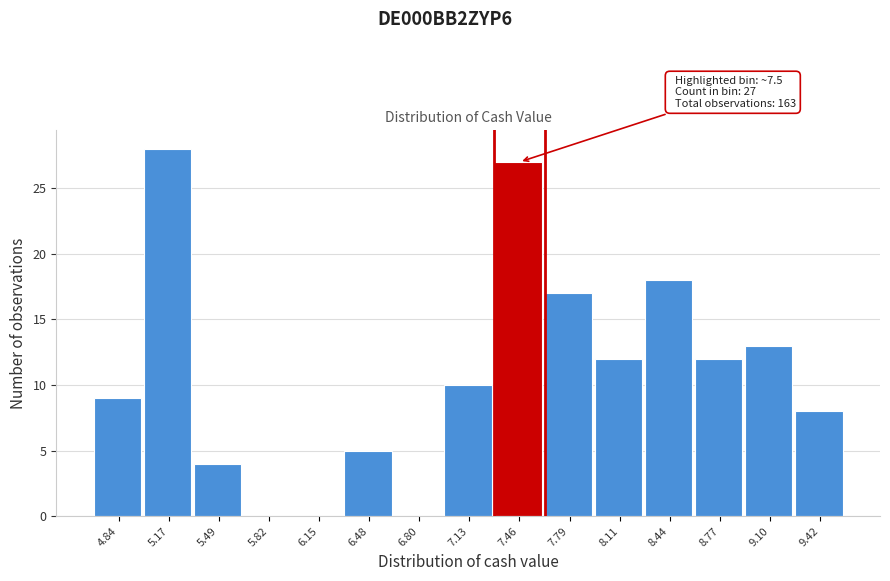

Reading left to right, what are all the values shown in this chart?

4.84=9	5.17=28	5.49=4	5.82=0	6.15=0	6.48=5	6.80=0	7.13=10	7.46=27	7.79=17	8.11=12	8.44=18	8.77=12	9.10=13	9.42=8